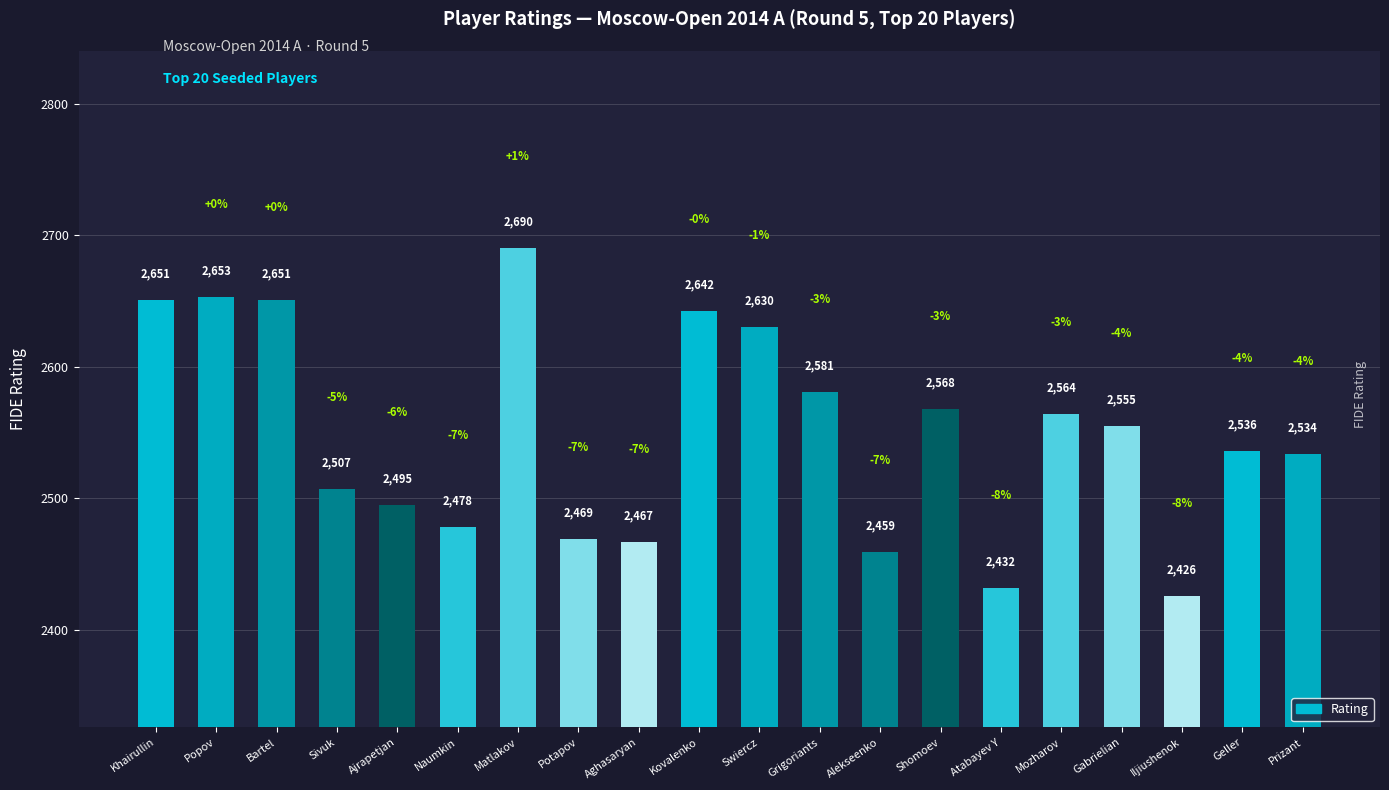

Which category has the highest value across all series?

Matlakov